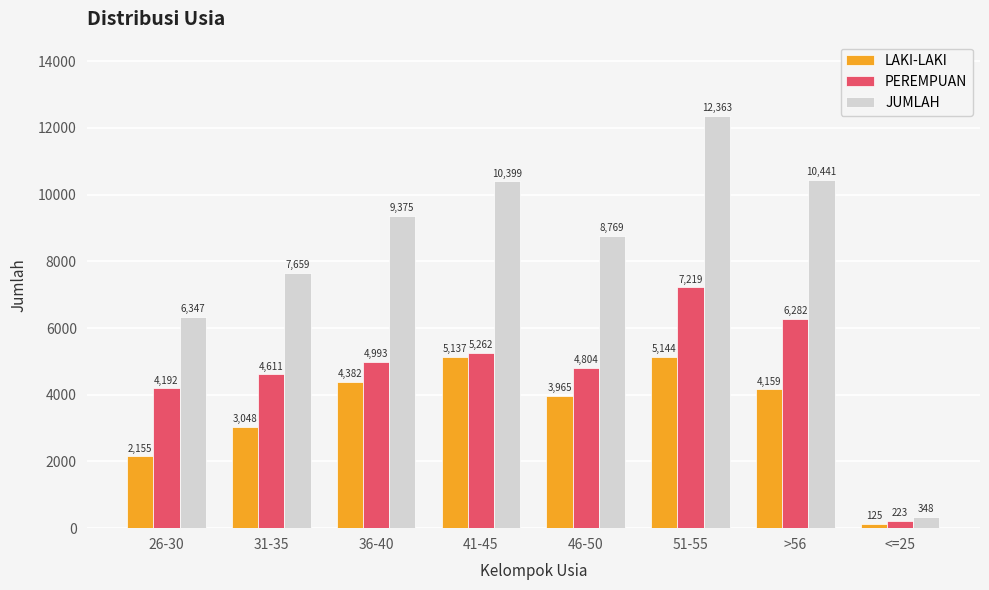

At which label is PEREMPUAN closest to 3721?

26-30